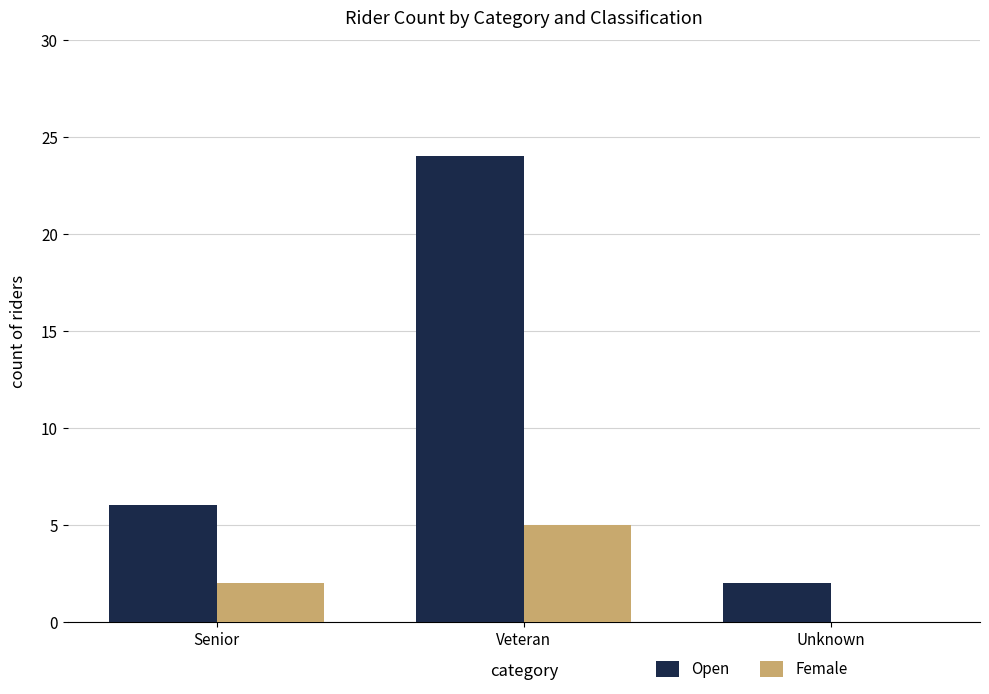

Is it true that Female equals -3 at Unknown?

False